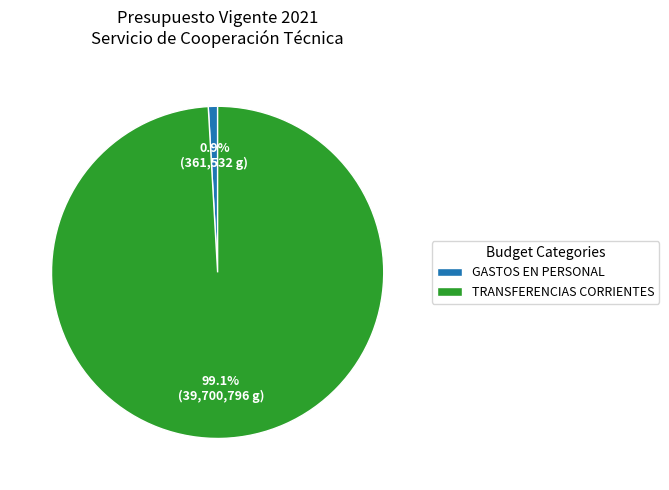

Which category has the biggest portion of the pie?

TRANSFERENCIAS CORRIENTES